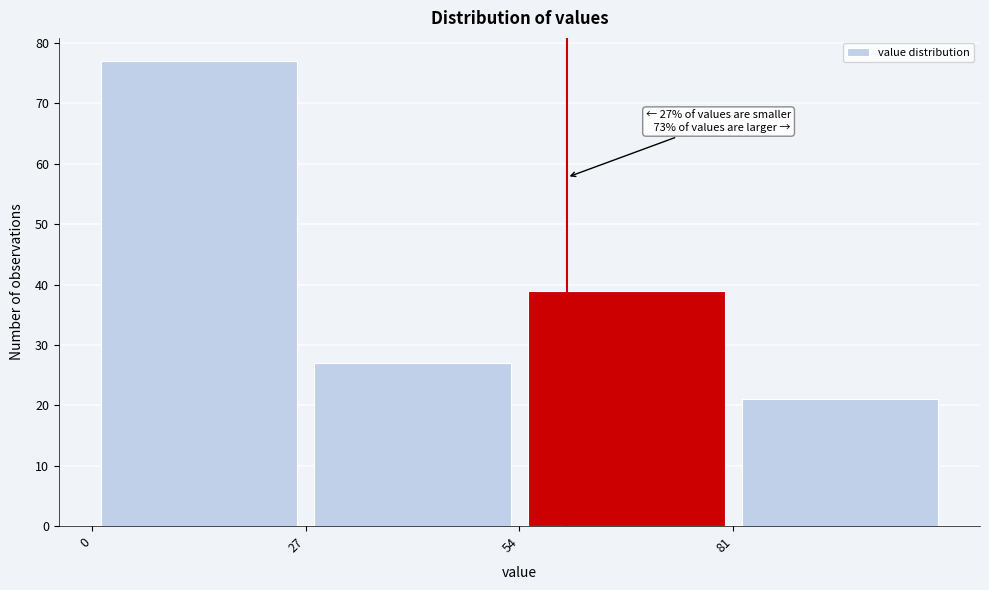

Which range on the x-axis has the tallest bar?

0 to 27